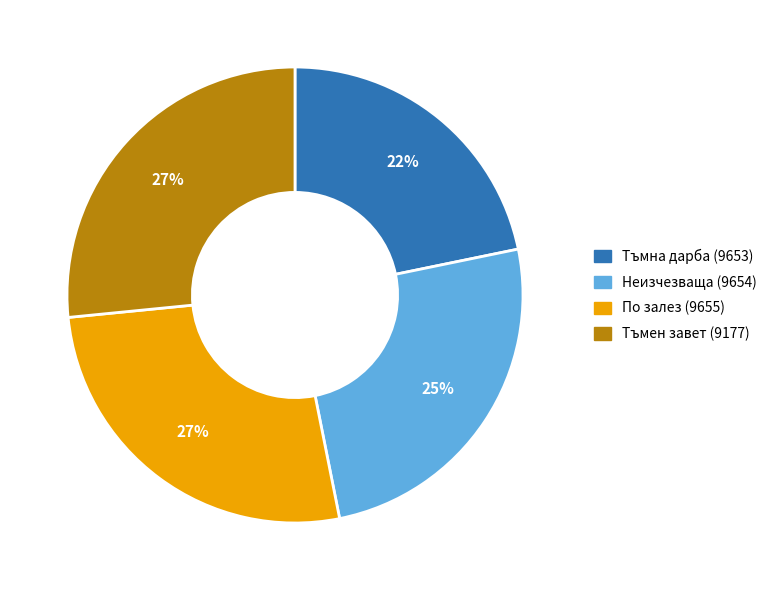

Approximately how many times larger is the value at Тъмна дарба (9653) compared to Тъмен завет (9177)?

0.8